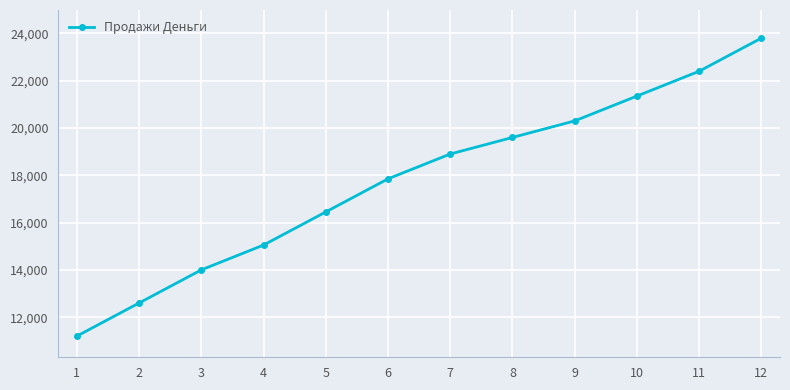

What is the greatest value displayed?

23800